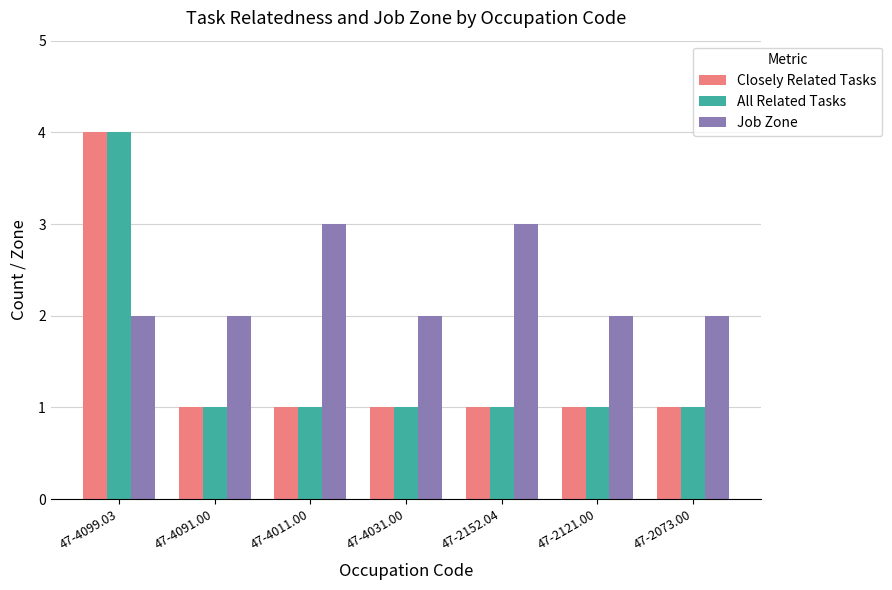

What is the lowest value of the Job Zone series?

2